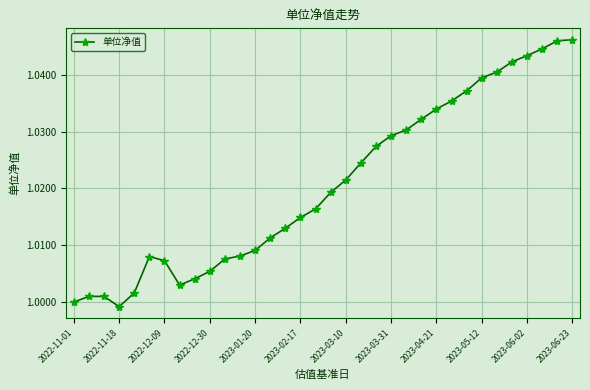

How many lines are shown in the chart?

1